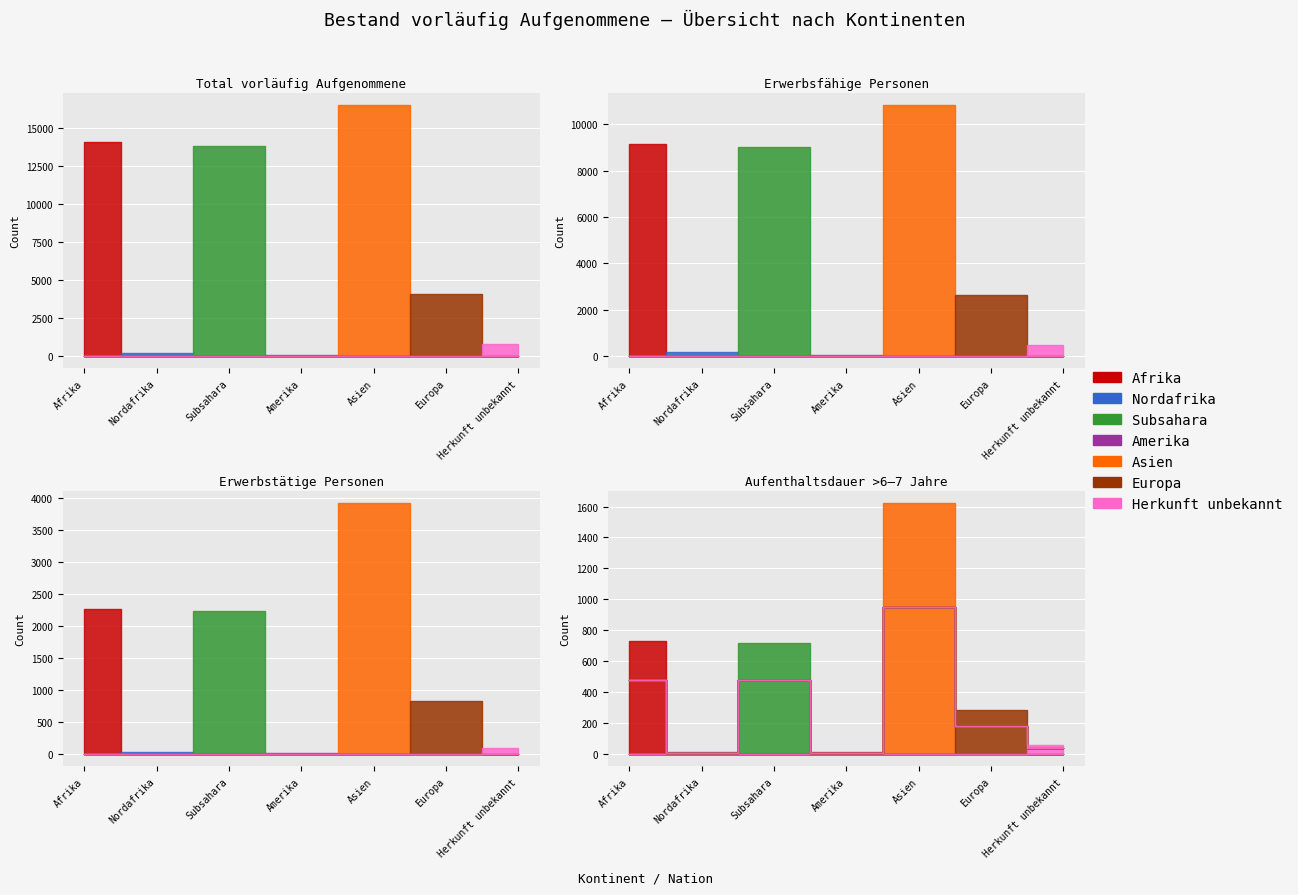

True or false: Total vorläufig Aufgenommene and Veränderung Erwerbstätige absolut intersect in this chart.

False